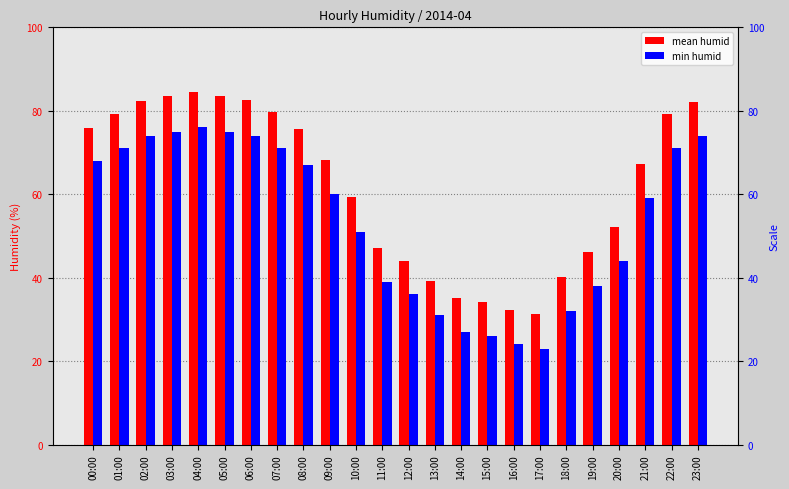

Reading right to left, what are all the values shown in this chart?

mean humid: 23:00=82.2	22:00=79.2	21:00=67.2	20:00=52.2	19:00=46.2	18:00=40.2	17:00=31.2	16:00=32.2	15:00=34.2	14:00=35.1	13:00=39.1	12:00=44.1	11:00=47.0	10:00=59.3	09:00=68.3	08:00=75.6	07:00=79.8	06:00=82.6	05:00=83.6	04:00=84.6	03:00=83.5	02:00=82.4	01:00=79.2	00:00=75.9
min humid: 23:00=74.0	22:00=71.0	21:00=59.0	20:00=44.0	19:00=38.0	18:00=32.0	17:00=23.0	16:00=24.0	15:00=26.0	14:00=27.0	13:00=31.0	12:00=36.0	11:00=39.0	10:00=51.0	09:00=60.0	08:00=67.0	07:00=71.0	06:00=74.0	05:00=75.0	04:00=76.0	03:00=75.0	02:00=74.0	01:00=71.0	00:00=68.0